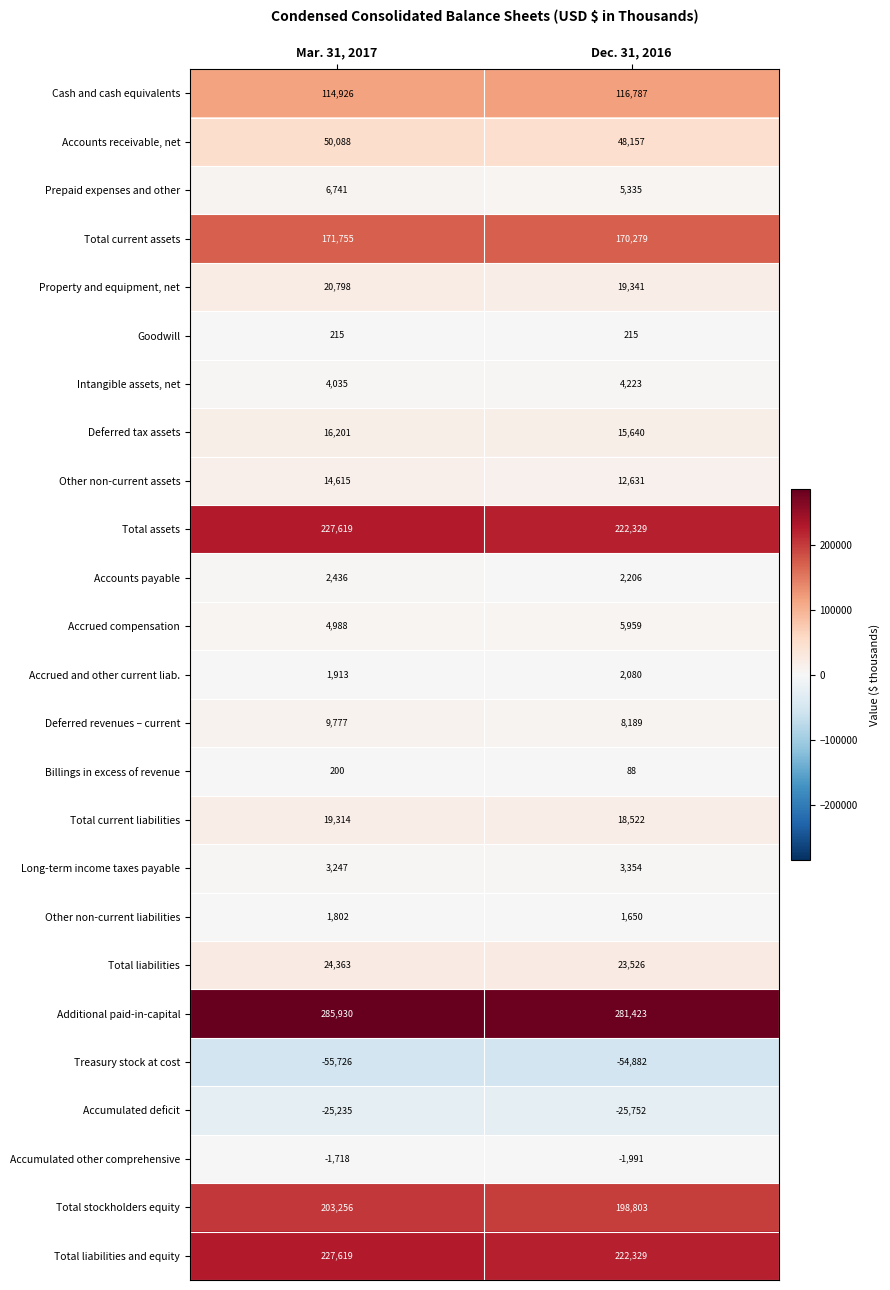

The value of Accounts payable at Dec. 31, 2016 is 3654. True or false?

False